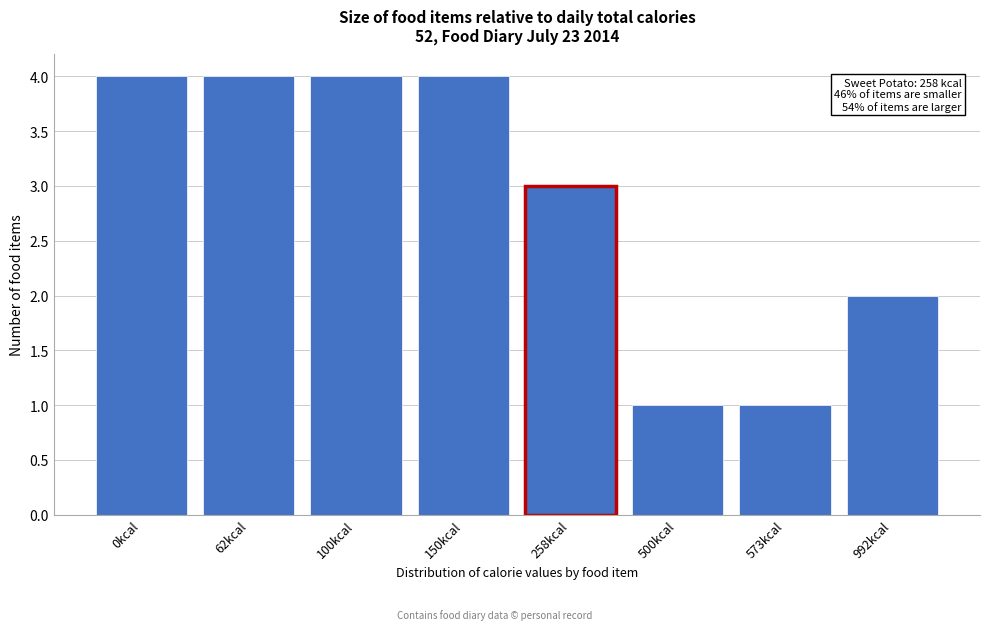

Reading left to right, transcribe all the data shown in this chart.

4	4	4	4	3	1	1	2